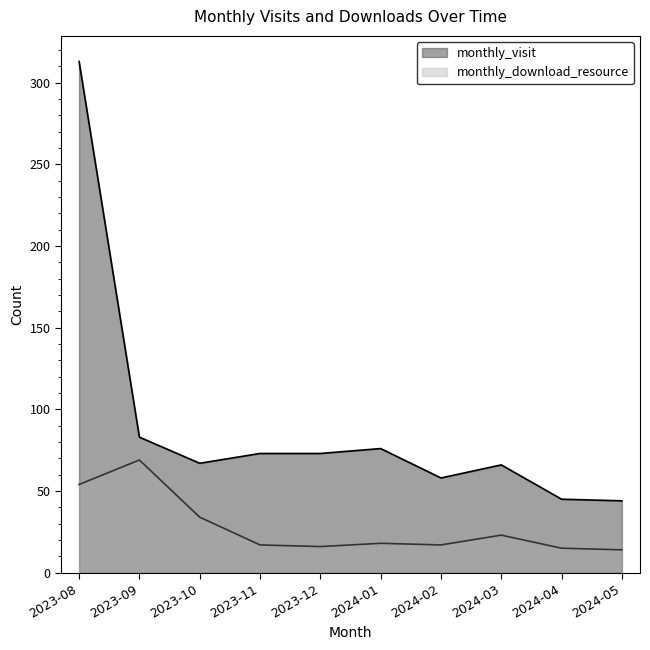

The monthly_visit series shows 83 at 2023-09. True or false?

True